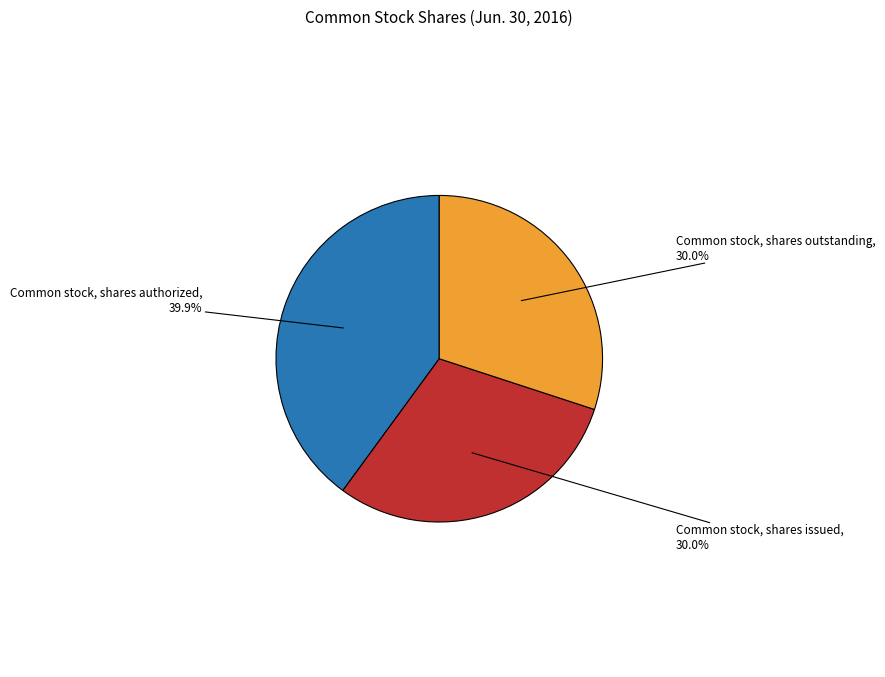

To the nearest percent, what percentage of the pie is Common stock, shares authorized?

40%